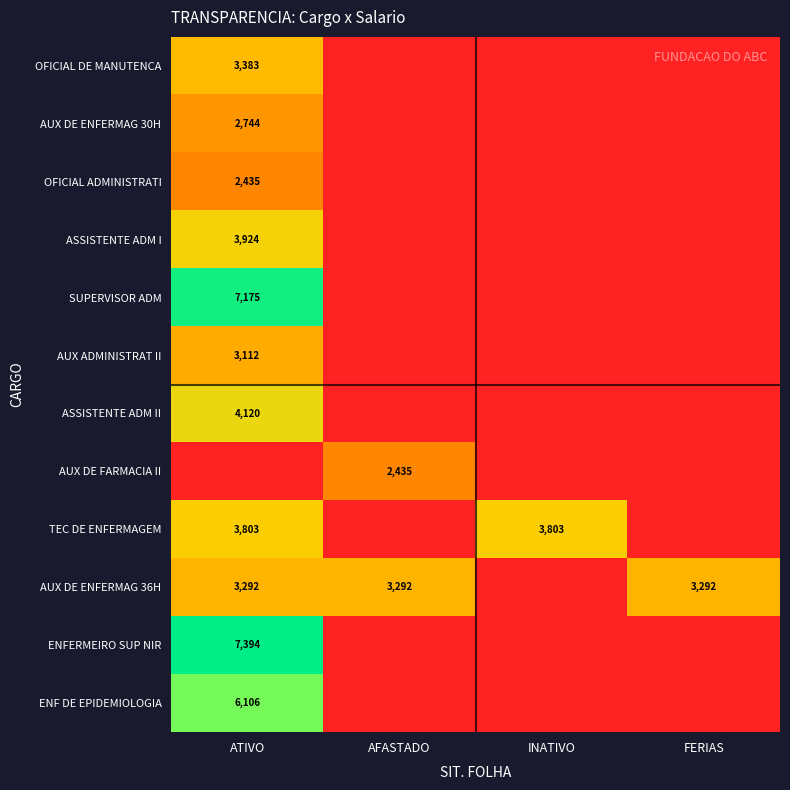

Is it true that TEC DE ENFERMAGEM equals 3803 at ATIVO?

True